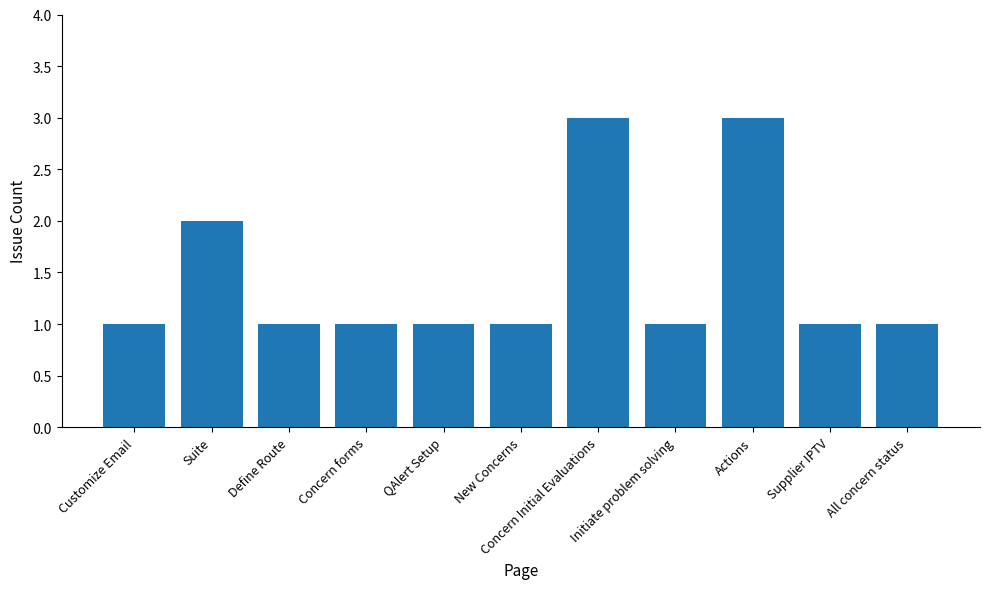

What is the ratio of the value at Customize Email to the value at Define Route?

1.0